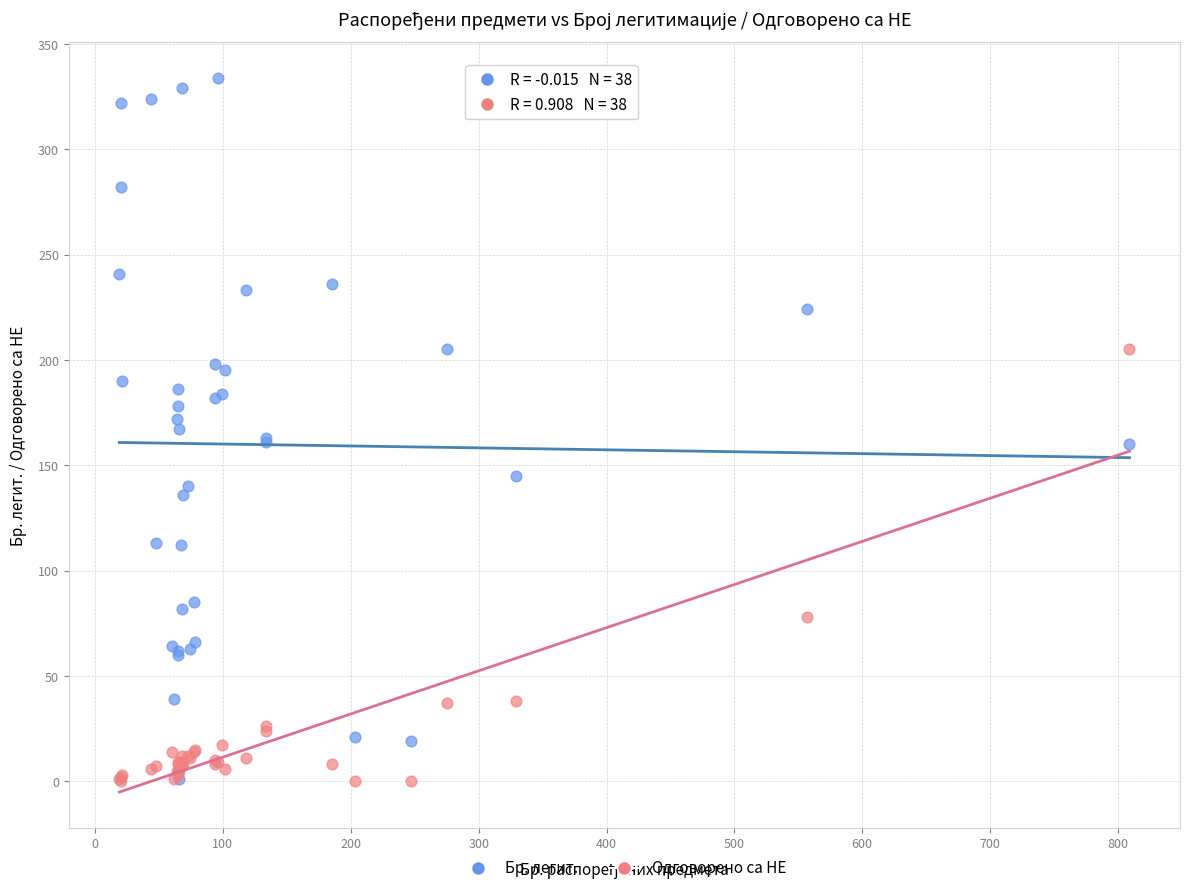

What are all the series names shown in the legend?

Бр. легит., Одговорено са НЕ